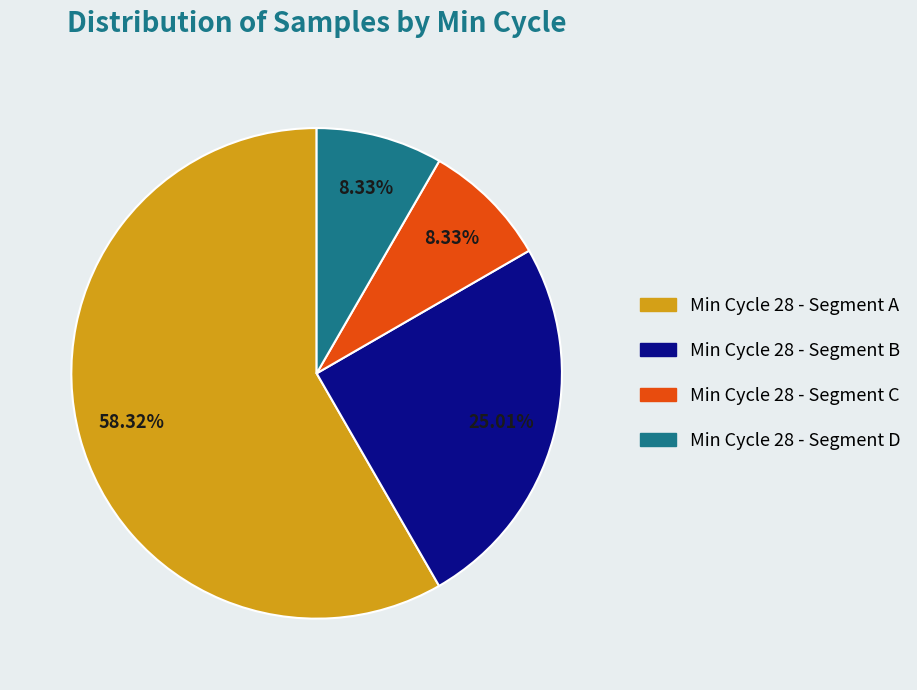

Does any single category account for the majority?

Yes